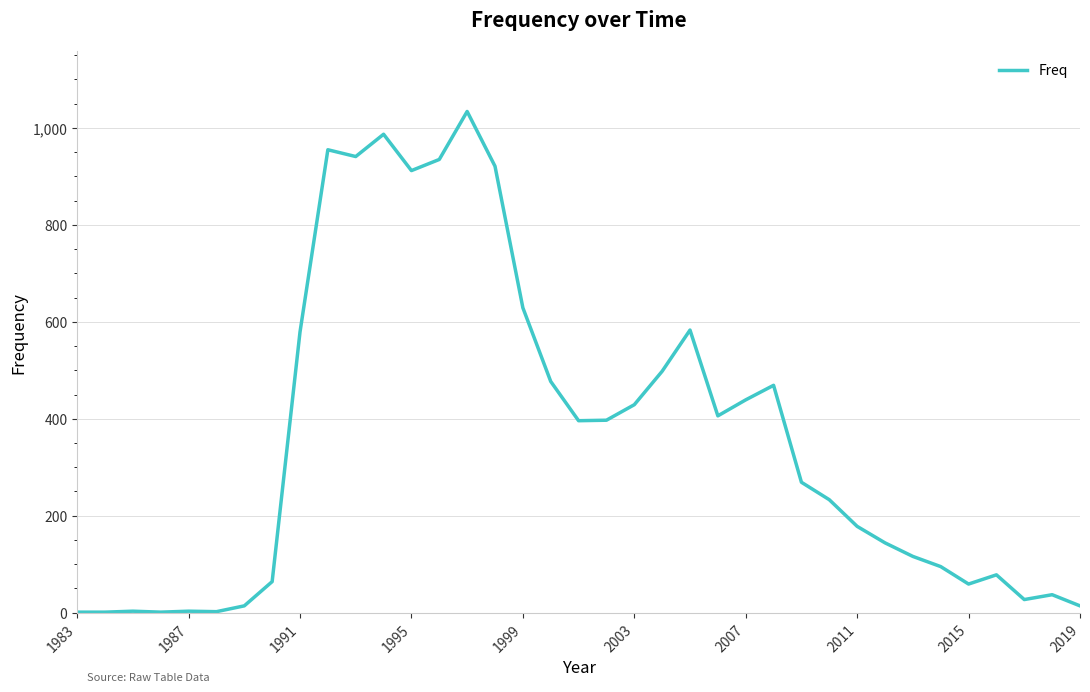

What is the difference between the maximum and minimum values?

1033